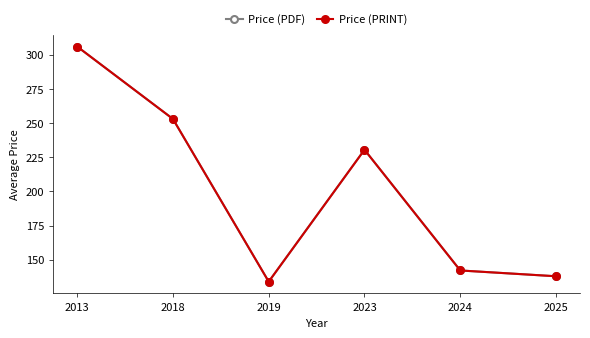

Is this an area chart (filled region under the line)?

No